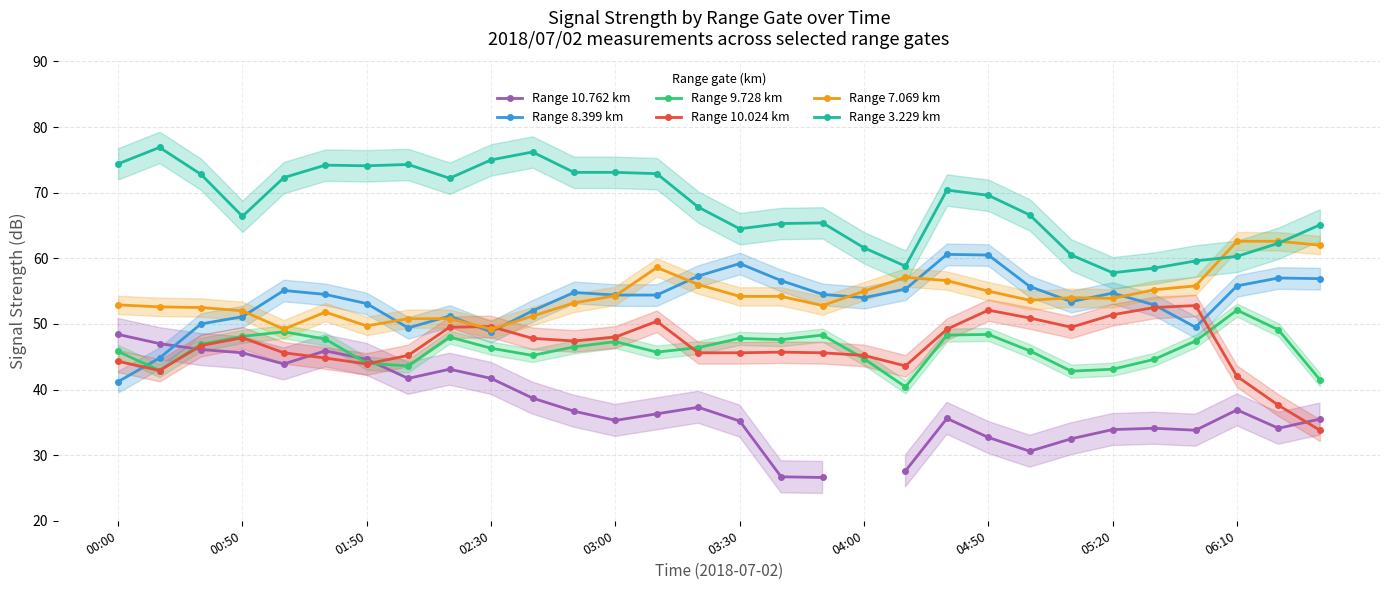

True or false: Range 10.024 km has more than 0 points higher than both neighbors.

True